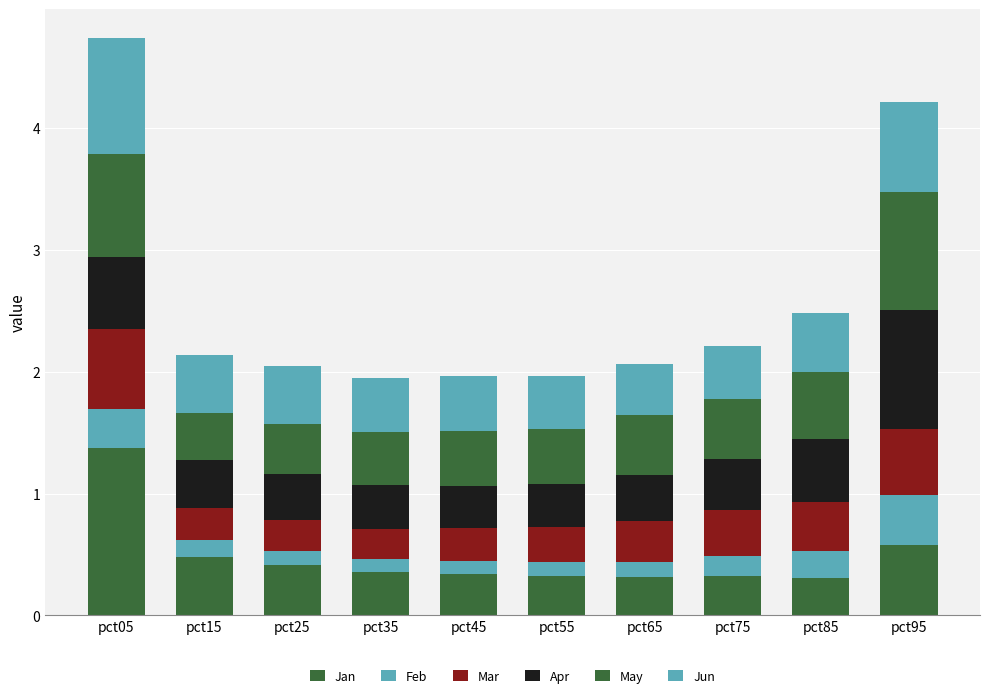

What is the total value across all series at pct55?

2.0